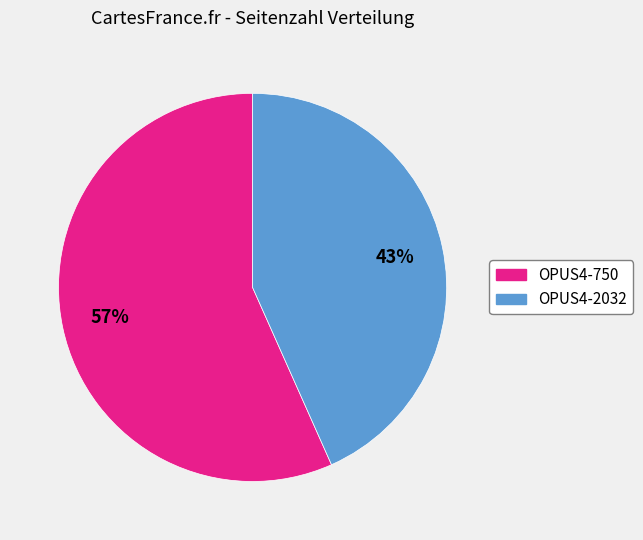

Which slice is the smallest?

OPUS4-2032